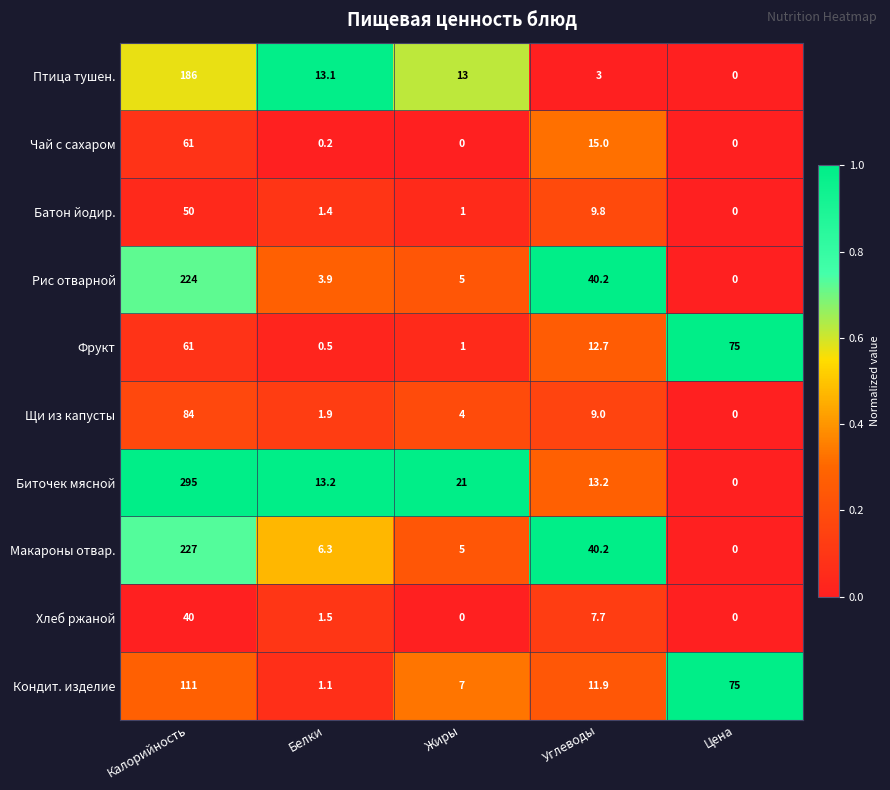

Which series has the widest spread of values?

Биточек мясной